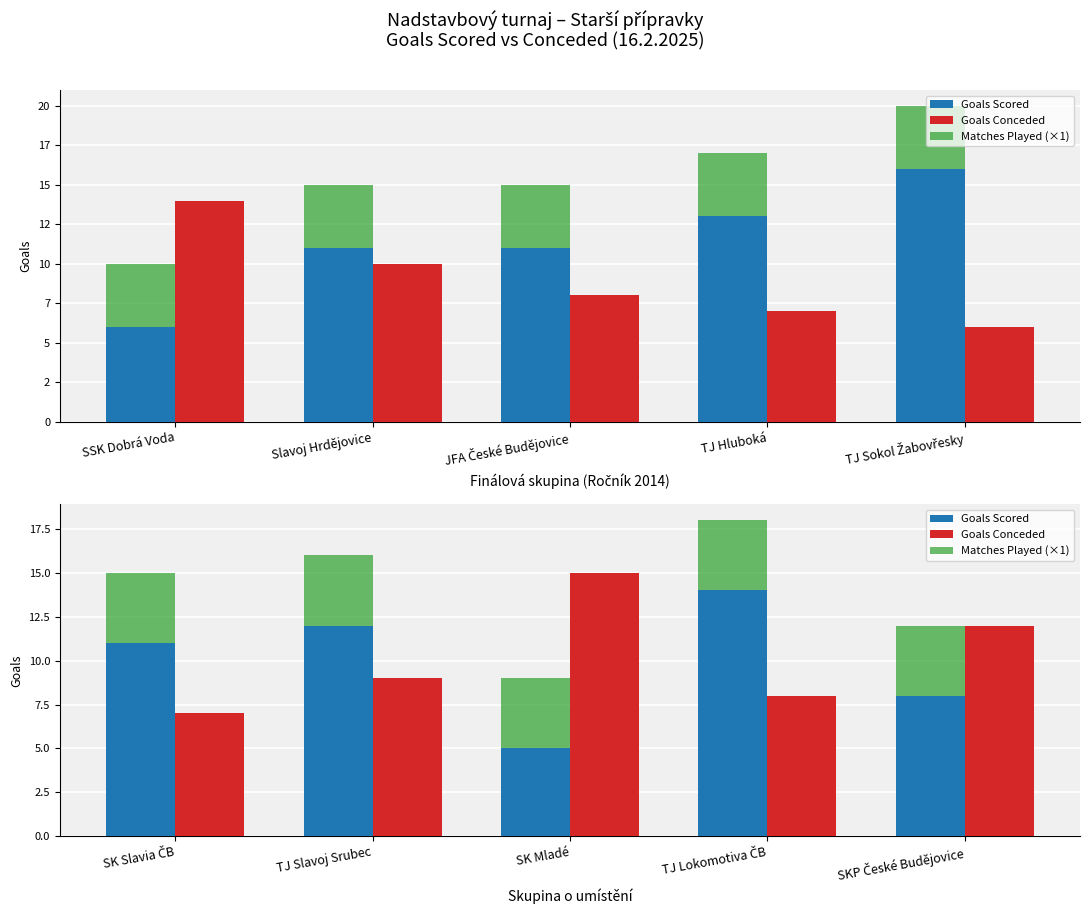

What is the label of the 3rd bar from the left?

SK Mladé